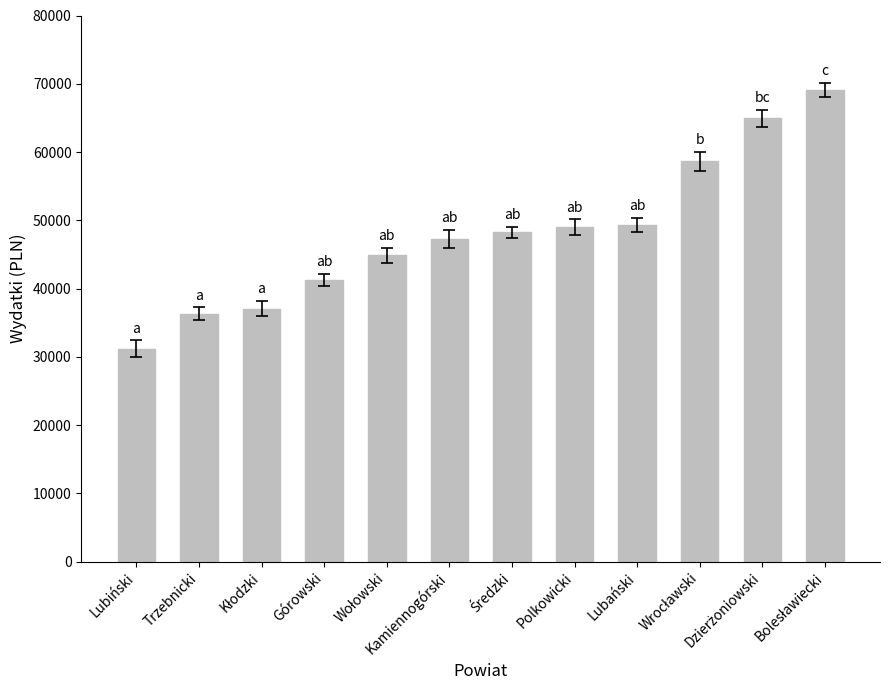

What is the label of the 4th bar from the left?

Górowski